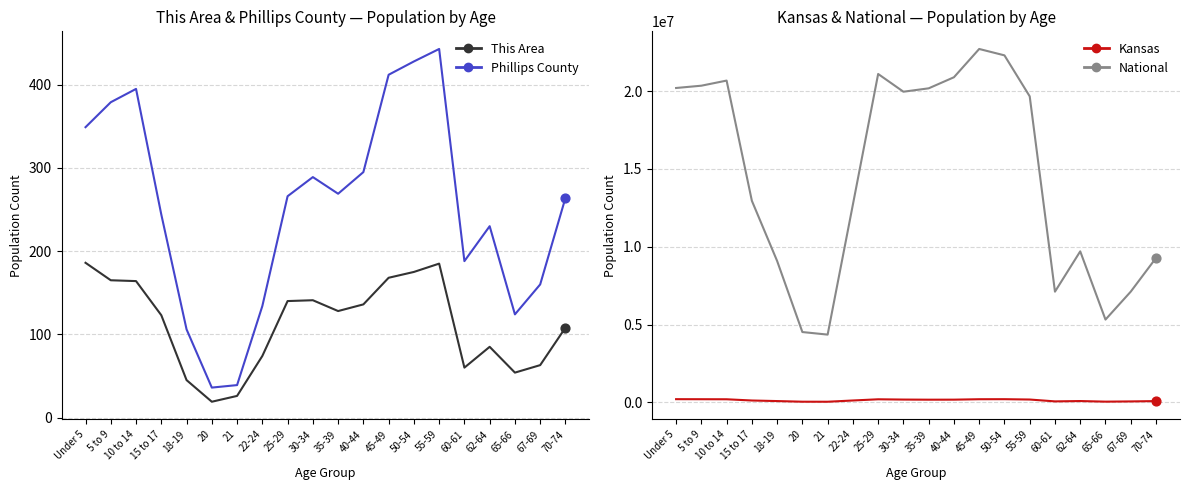

Which series has the largest Y range (max minus min)?

National